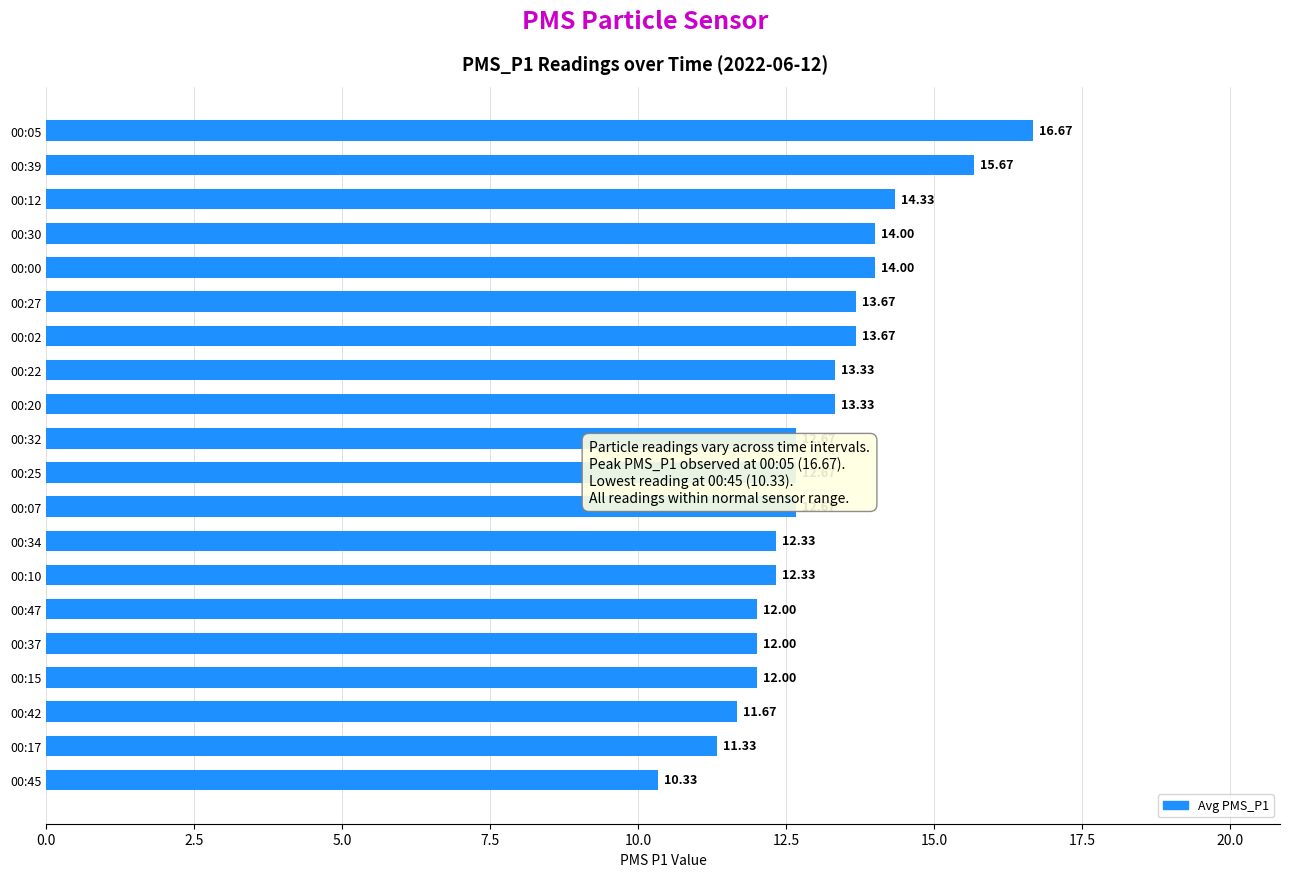

Count the number of categories in the chart.

20